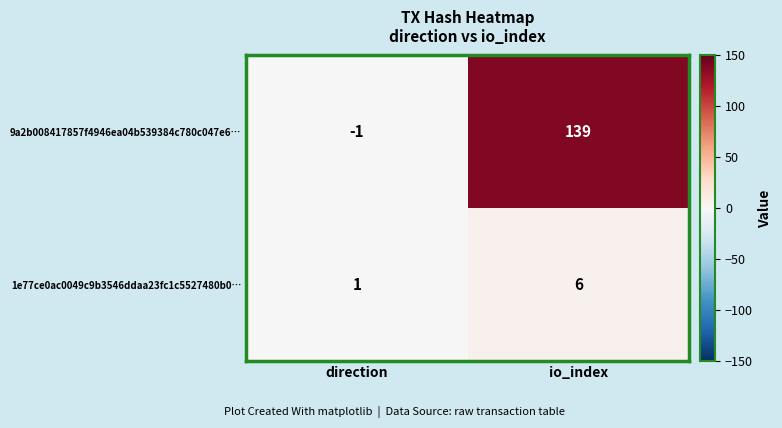

Rank the categories by 9a2b008417857f4946ea04b539384c780c047e6… value from highest to lowest.

io_index, direction